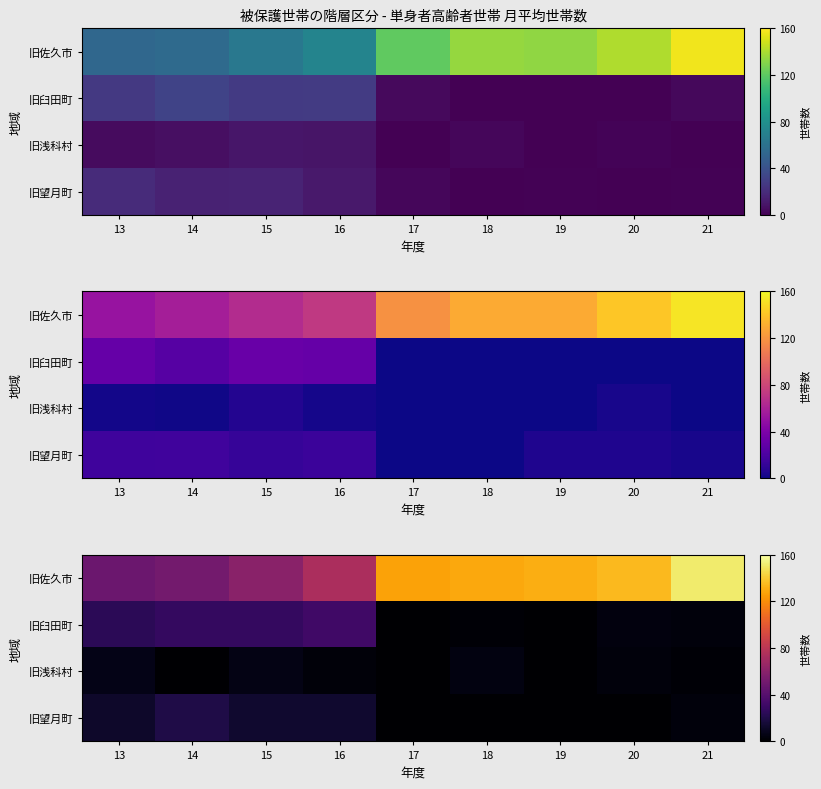

Which label corresponds to the smallest value in the chart?

17